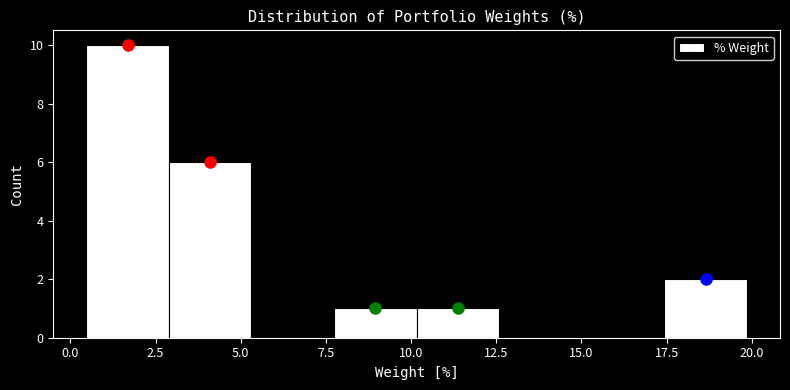

Reading left to right, transcribe this chart: for each bar, give the range it covers on the x-axis and its height. Neither the bar edges nor the heights are printed on the chart, so give them approximately, as read against the axes.

0.5 to 3.0: 10
3.0 to 5.5: 6
5.5 to 7.5: 0
7.5 to 10.0: 1
10.0 to 12.5: 1
12.5 to 15.0: 0
15.0 to 17.5: 0
17.5 to 20.0: 2